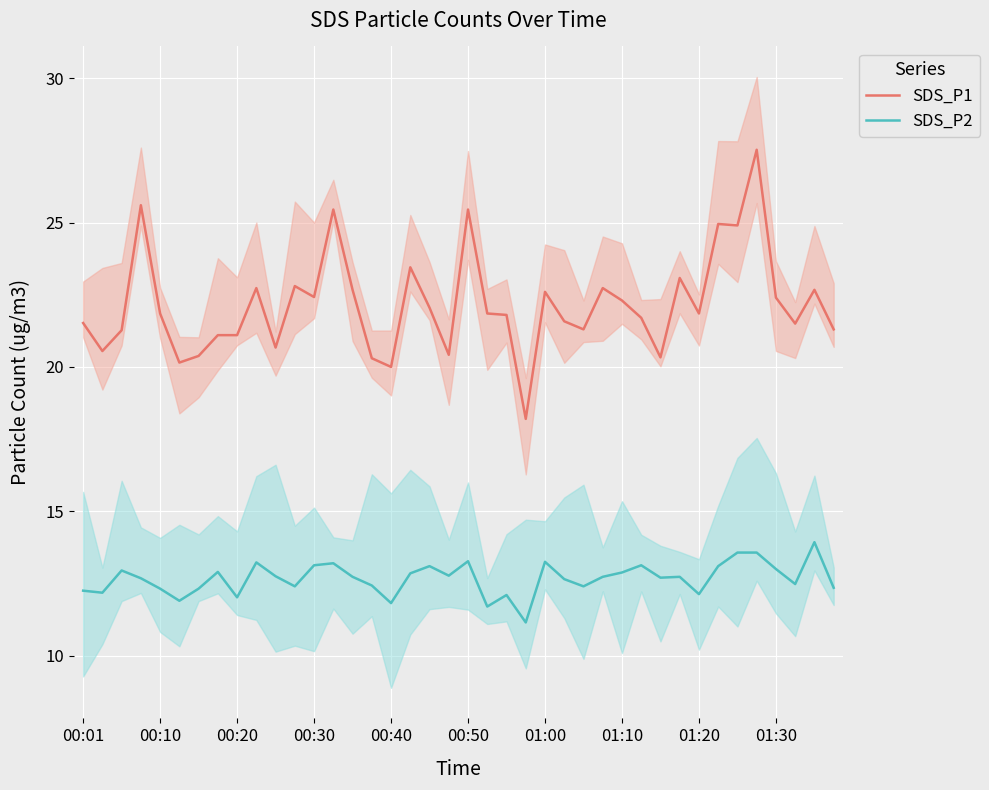

True or false: SDS_P2 has a value of 13.2 at 01:00.

True